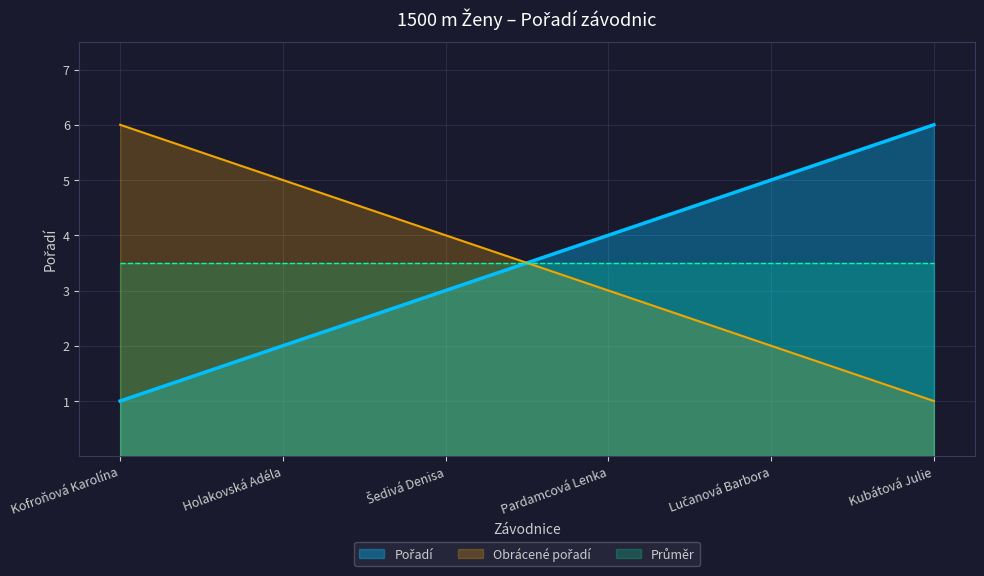

Read the value at Kubátová Julie.

6